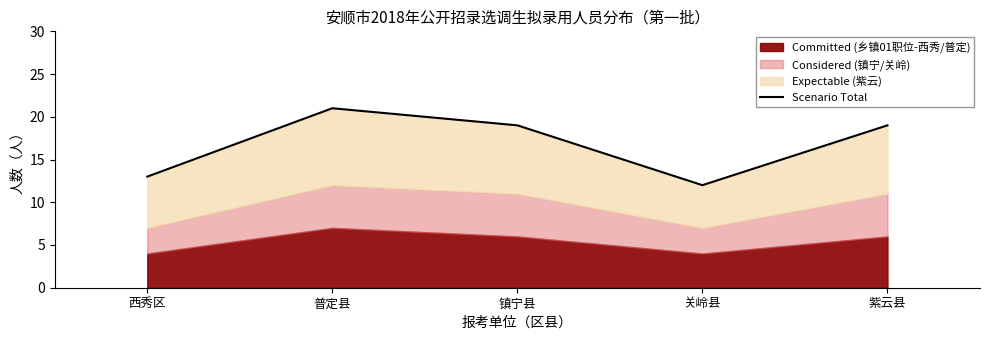

Rank the categories by value from highest to lowest.

普定县, 镇宁县, 紫云县, 西秀区, 关岭县